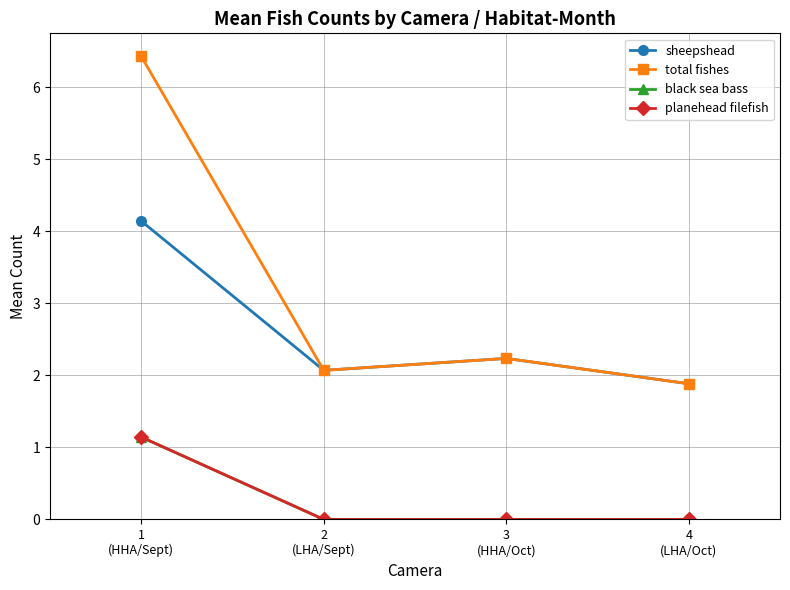

How many lines are shown in the chart?

4